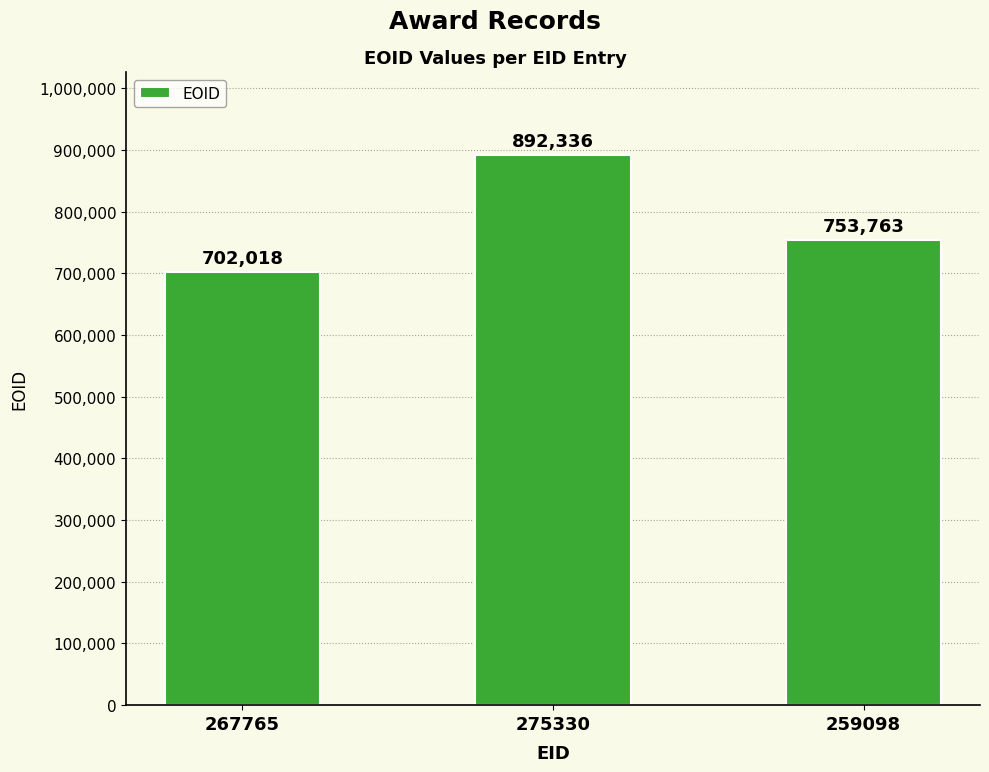

Reading left to right, extract all data points from this chart.

267765=702018	275330=892336	259098=753763